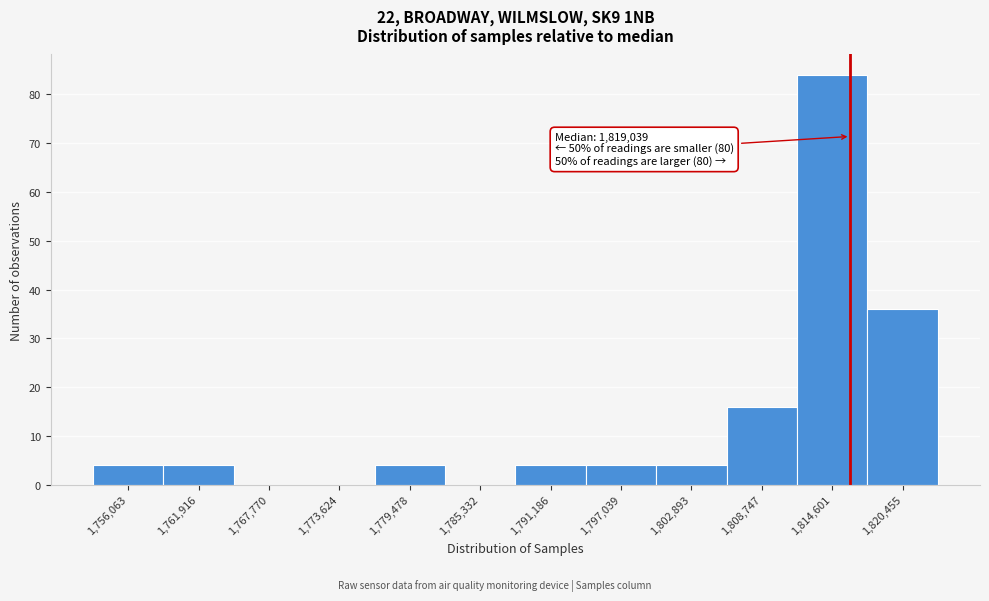

Reading left to right, extract all data points from this chart.

1,756,063=4	1,761,916=4	1,767,770=0	1,773,624=0	1,779,478=4	1,785,332=0	1,791,186=4	1,797,039=4	1,802,893=4	1,808,747=16	1,814,601=84	1,820,455=36